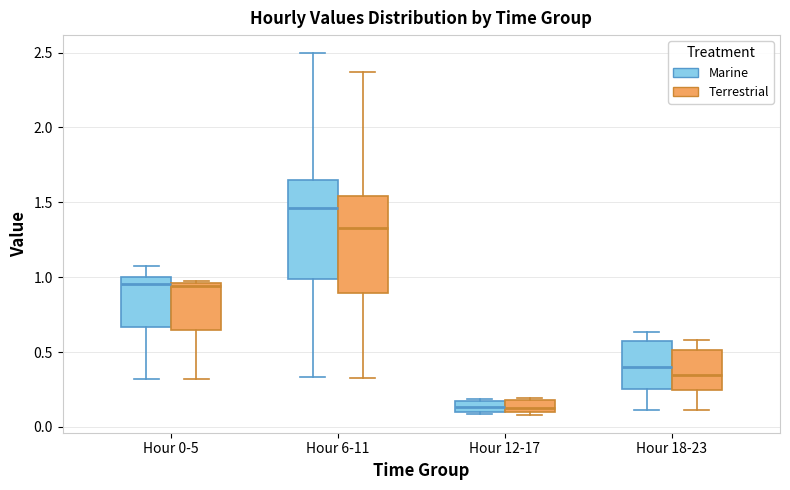

Where does the median line of the box for Hour 18-23 (Marine) sit on the y-axis? The values are not printed on the chart, so give them approximately, as read against the axis.

0.40